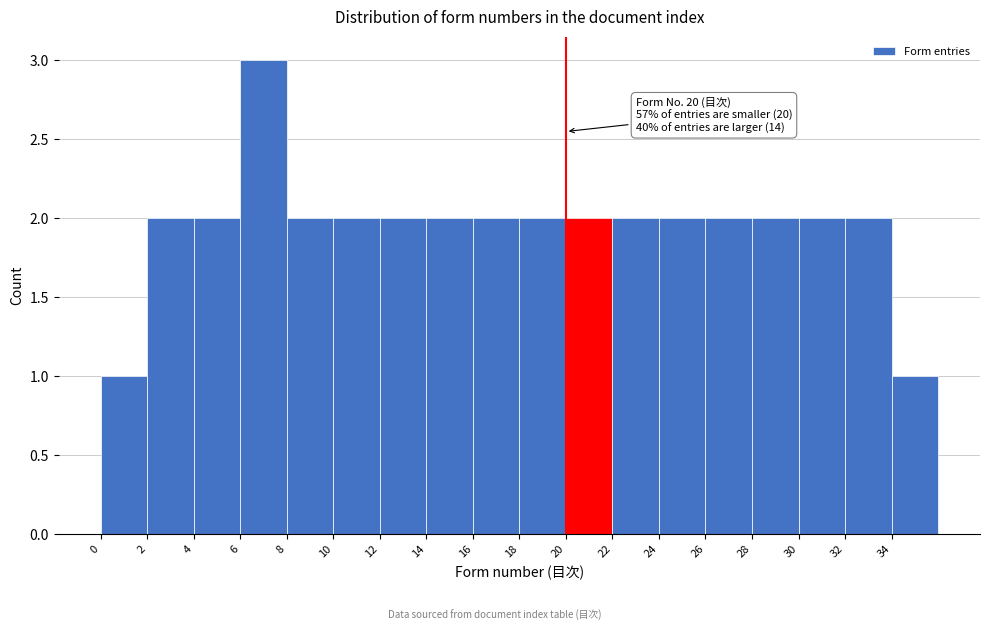

Which range on the x-axis has the tallest bar?

6 to 8